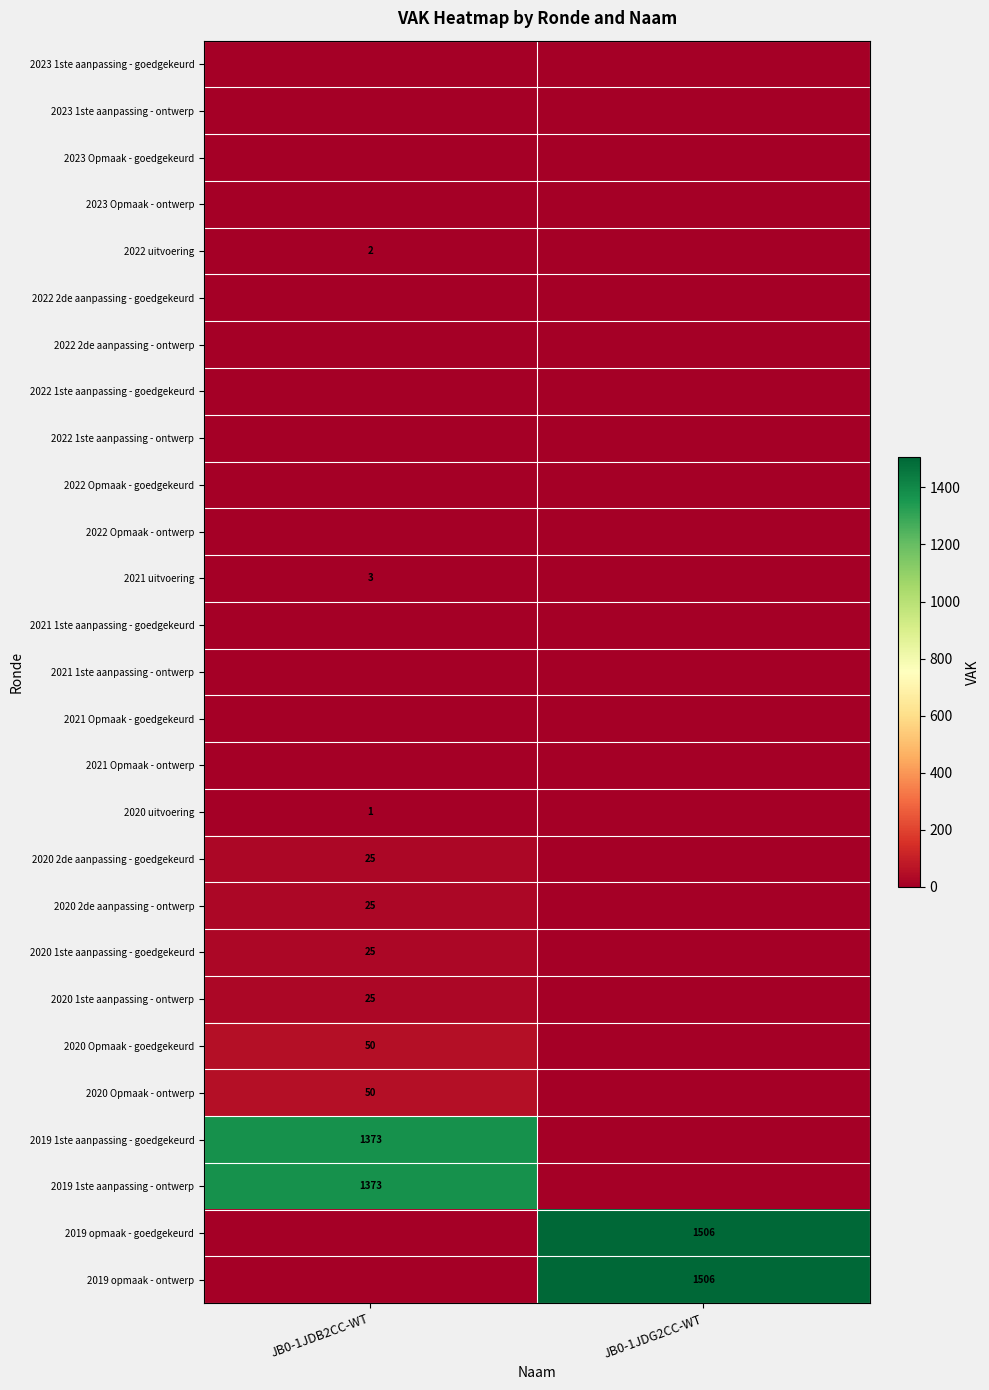

True or false: 2019 opmaak - ontwerp has a value of 1506 at JB0-1JDG2CC-WT.

True